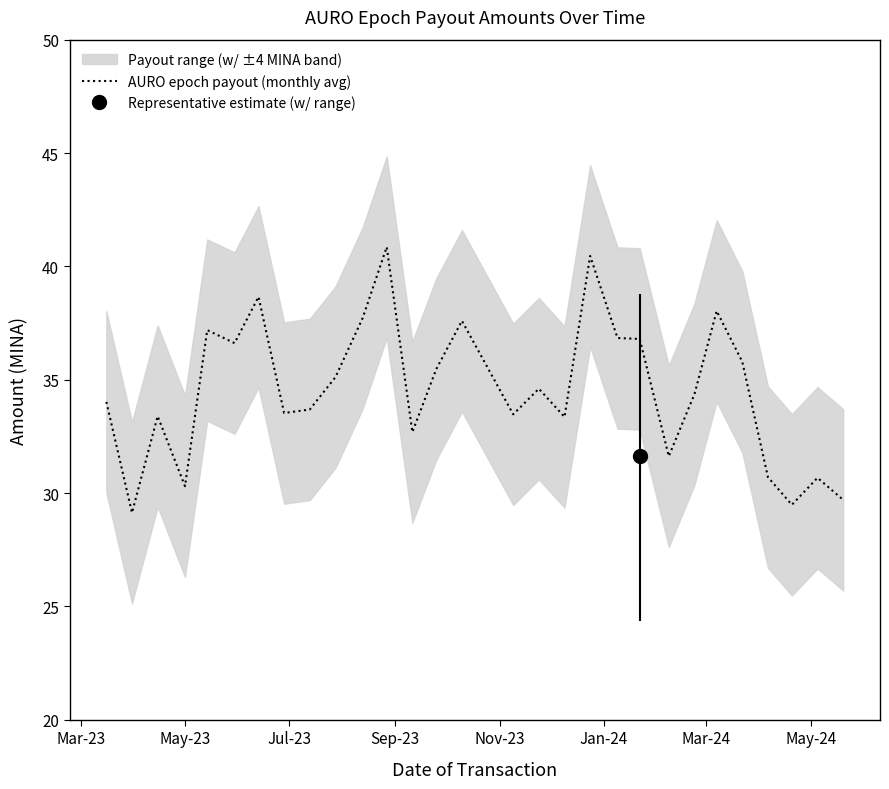

What is the minimum value for AURO epoch payout (monthly avg)?

29.1